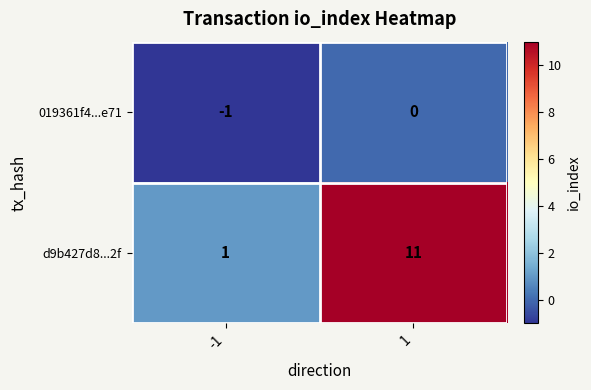

How many categories are shown in the chart?

2